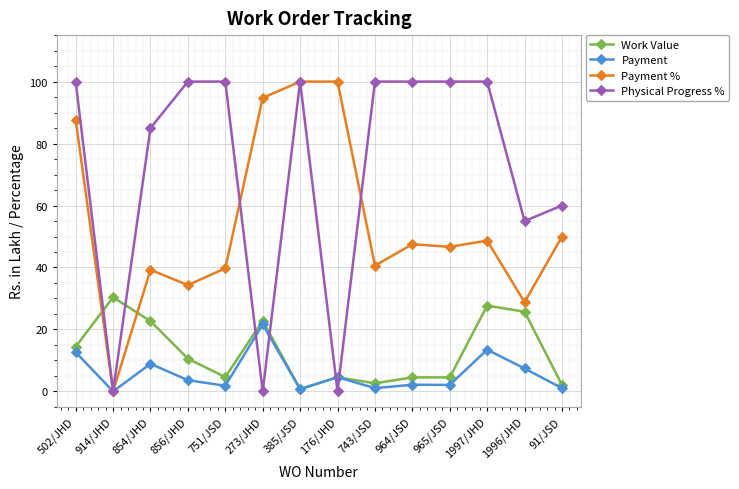

How many lines are shown in the chart?

4